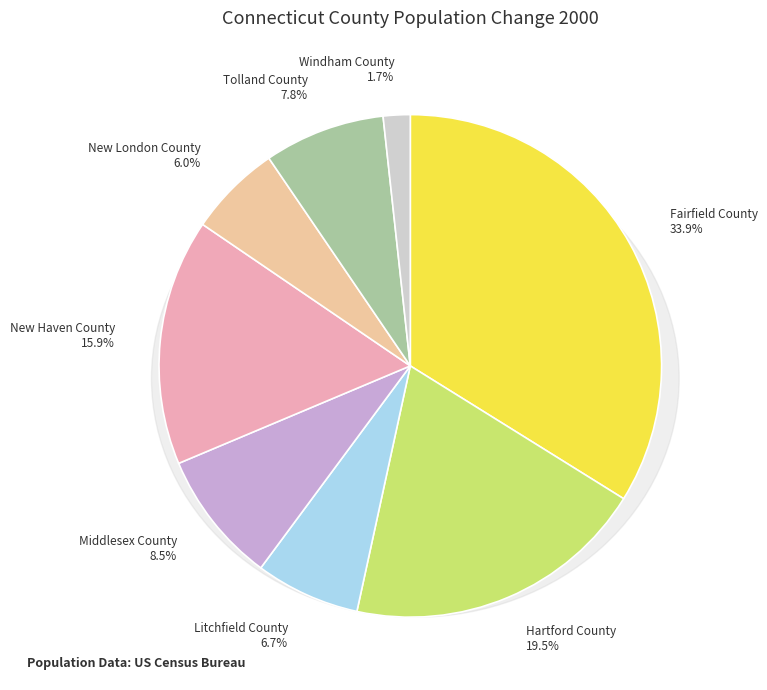

What is the smallest slice in the pie chart?

Windham County